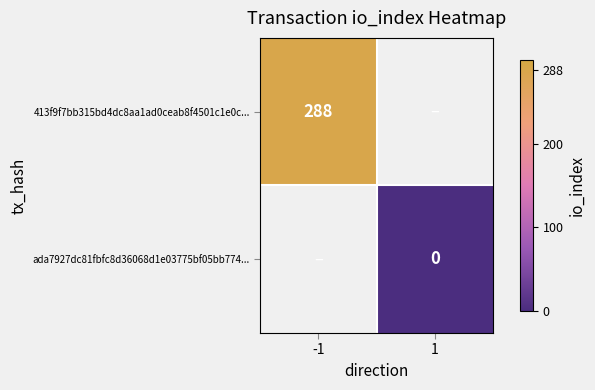

At how many categories does at least one series exceed 184?

1